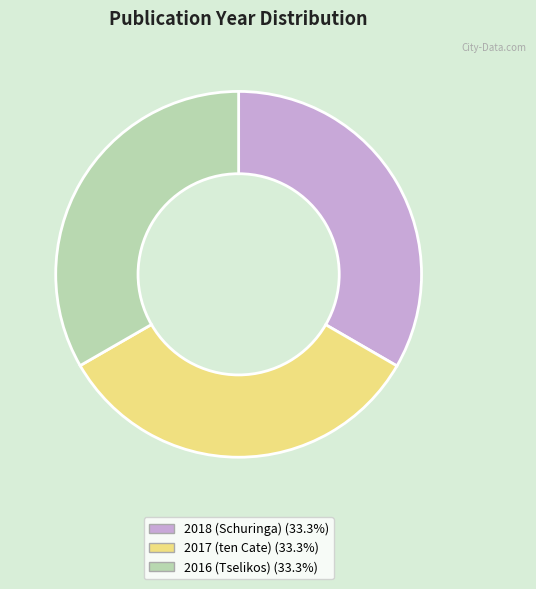

Is 2016 (Tselikos) the majority of the pie?

No